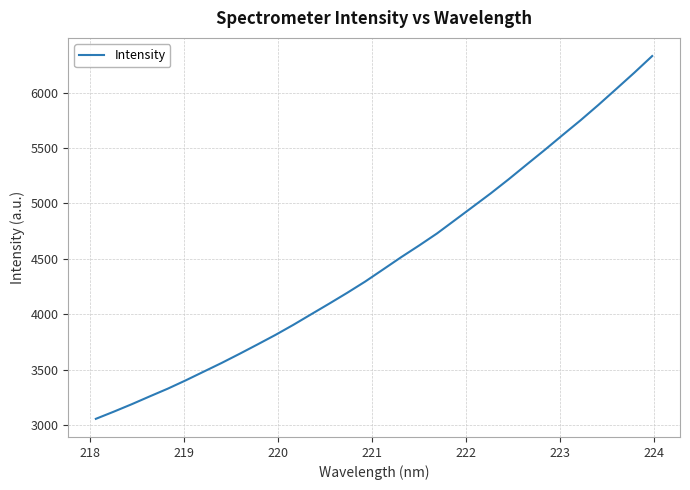

What is the maximum value shown in the chart?

6331.3